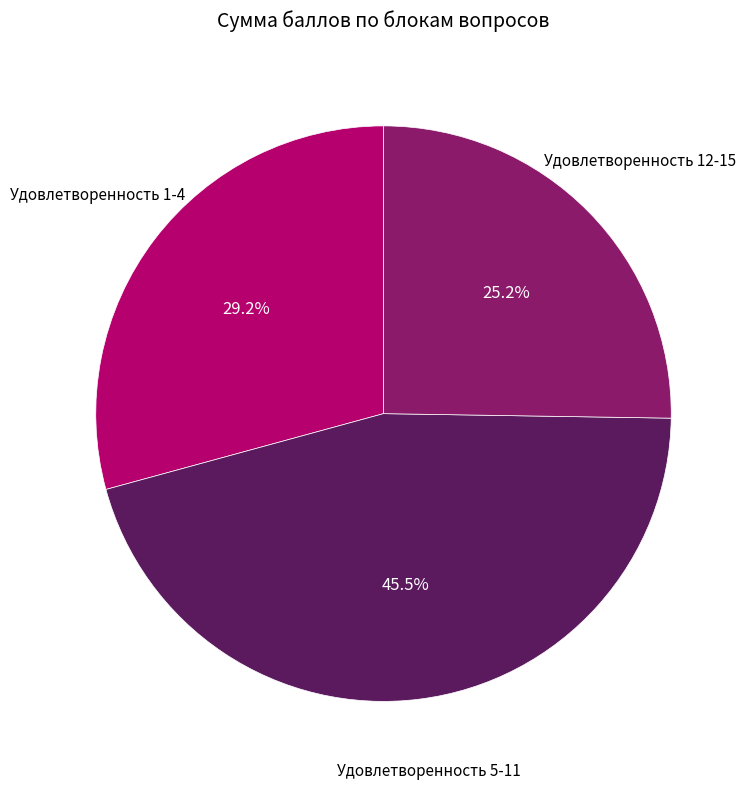

Does any single category account for the majority?

No